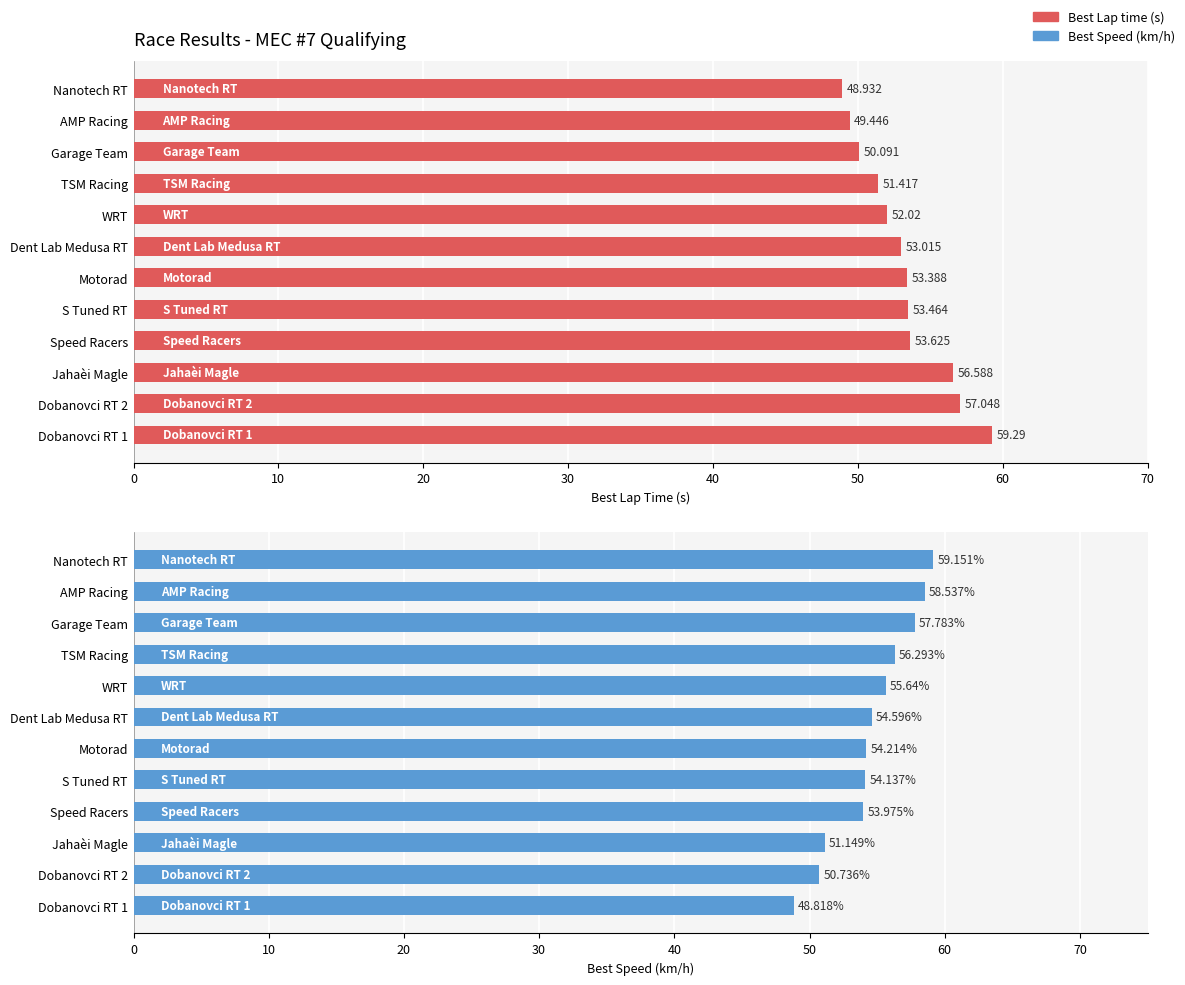

Reading left to right, transcribe all the data shown in this chart.

Best Lap time: 48.9	49.4	50.1	51.4	52.0	53.0	53.4	53.5	53.6	56.6	57.0	59.3
Best Speed: 59.2	58.5	57.8	56.3	55.6	54.6	54.2	54.1	54.0	51.1	50.7	48.8